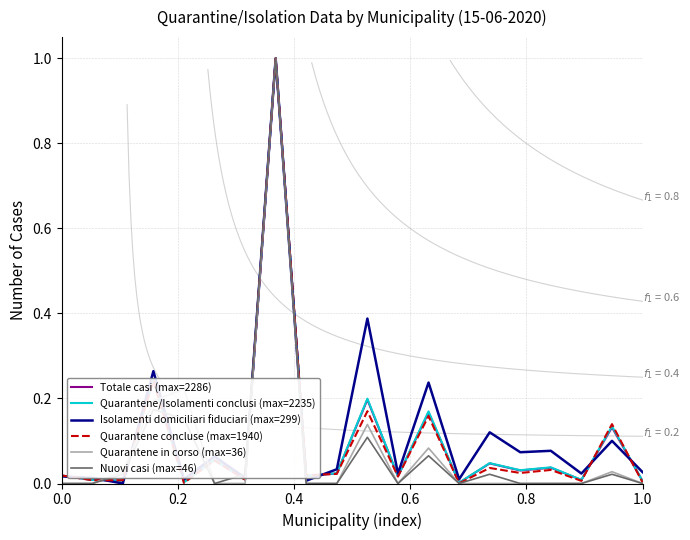

What is the highest value of the Quarantene concluse (max=1940) series?

1.0